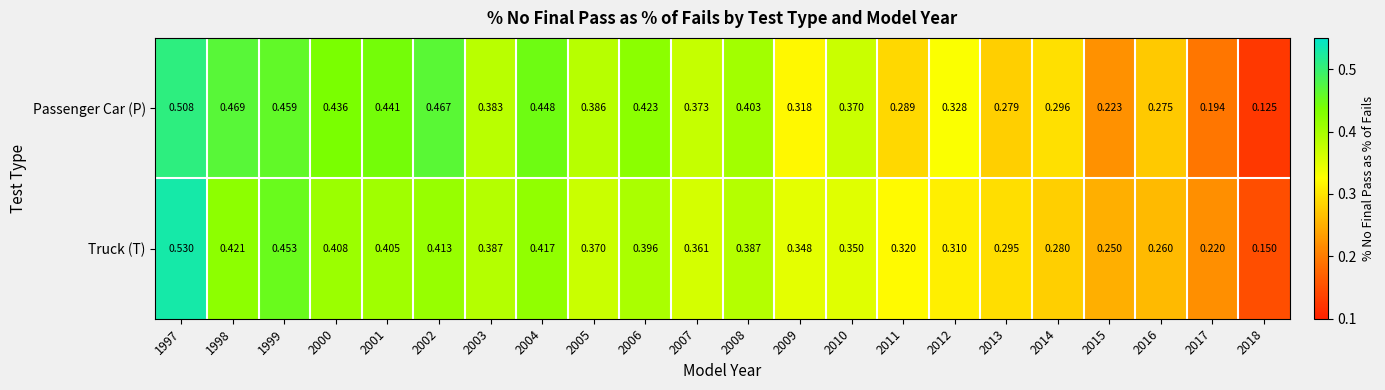

At how many categories does at least one series exceed 0?

22